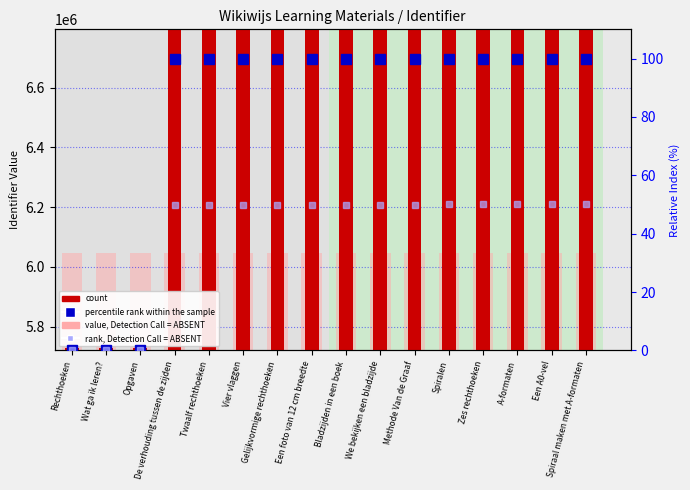

What is the label of the 14th bar from the right?

Opgaven